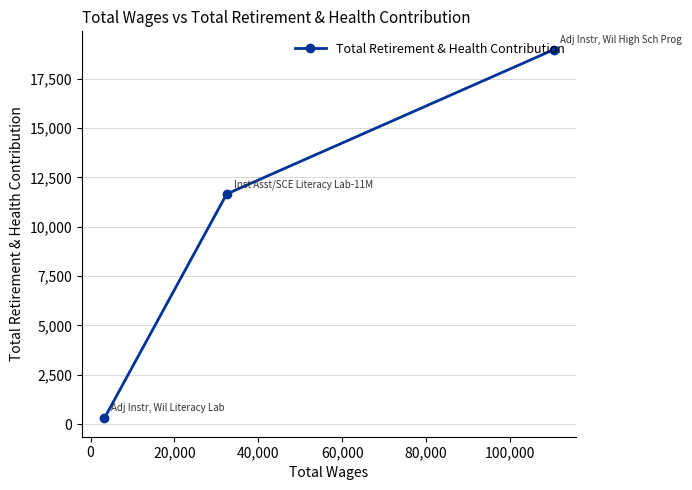

How many values exceed 11659?

1